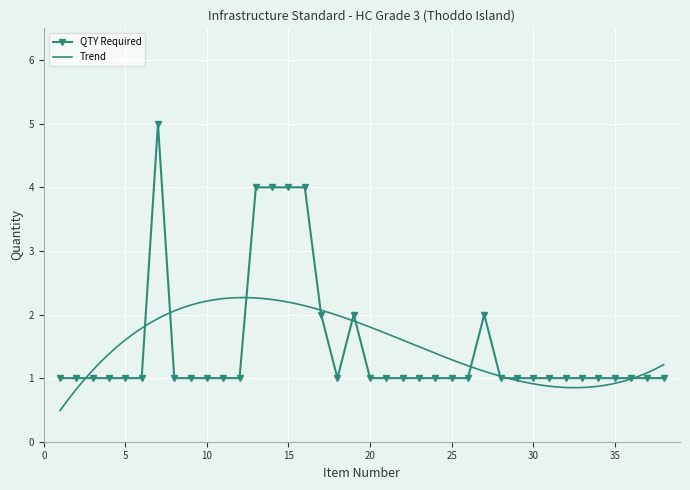

How many values exceed 1?

8